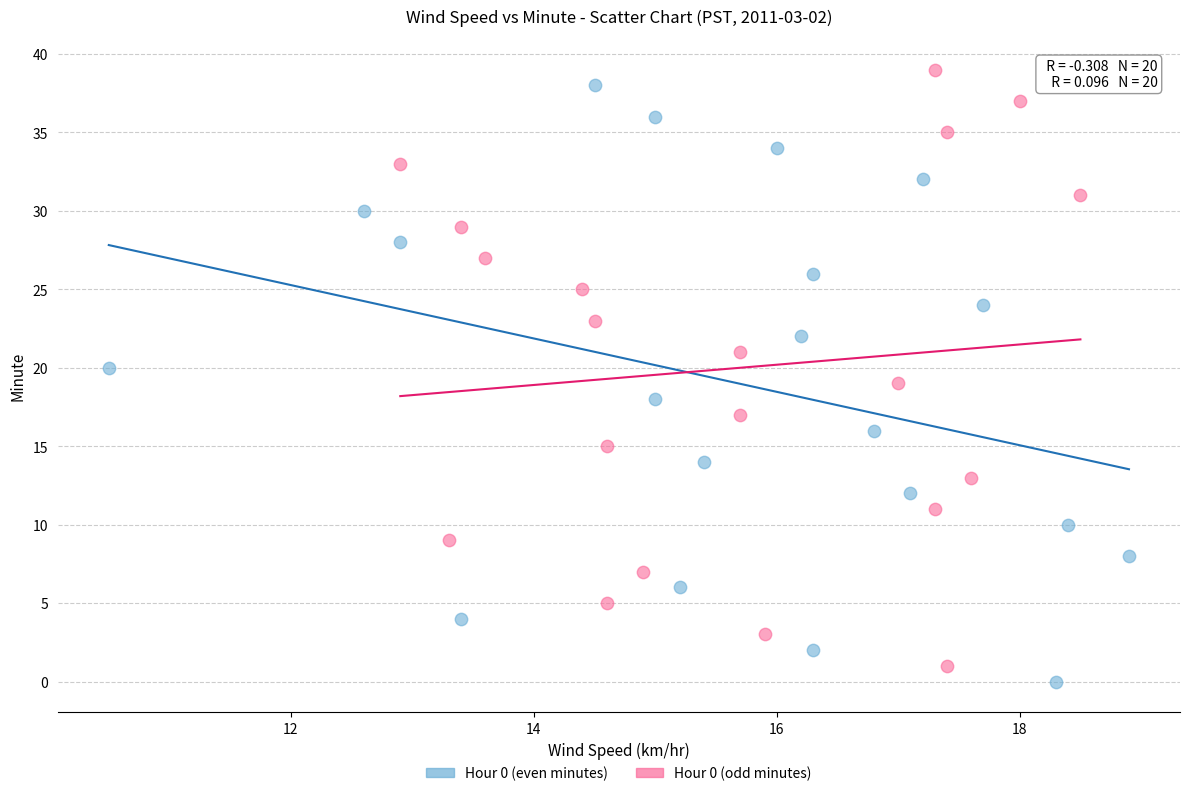

What are all the series names shown in the legend?

Hour 0 (even minutes), Hour 0 (odd minutes)